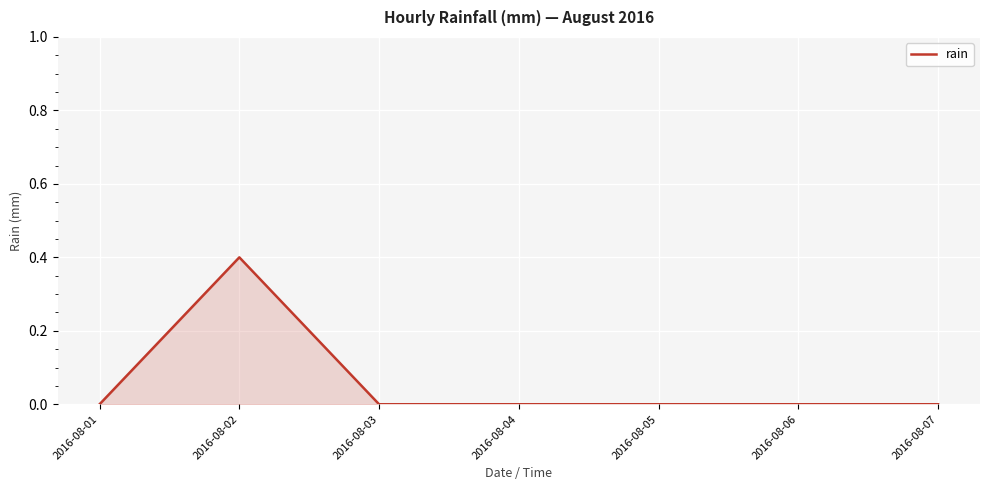

Is it true that the value at 2016-08-03 is 0.1?

False